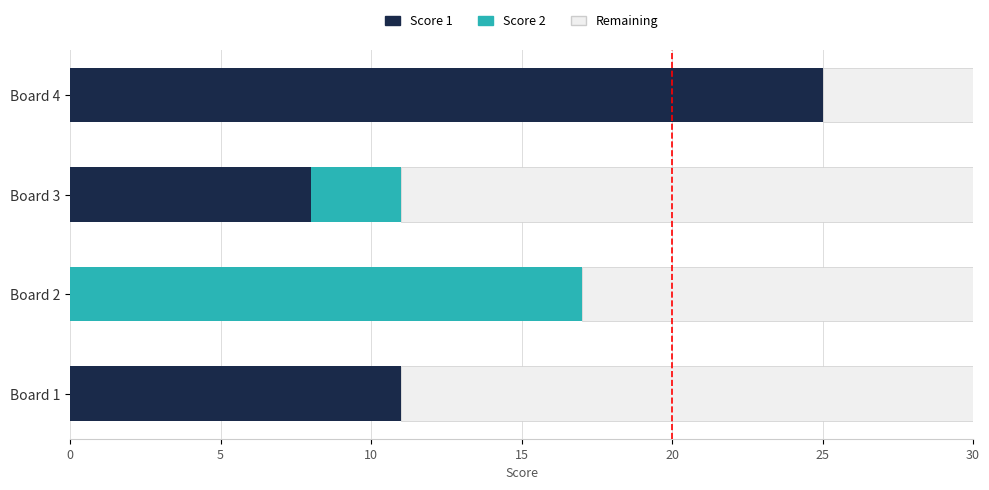

How many distinct data groups are displayed?

3